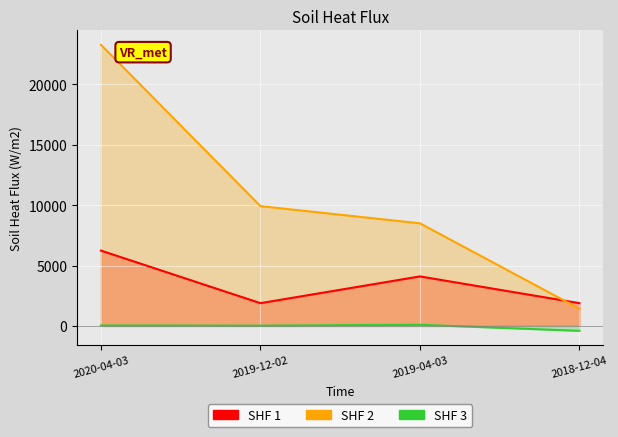

Reading left to right, transcribe all the data shown in this chart.

transactionShares: 2020-04-03=6238	2019-12-02=1883	2019-04-03=4099	2018-12-04=1884
sharesOwnedFollowingTransaction: 2020-04-03=23290	2019-12-02=9923	2019-04-03=8499	2018-12-04=1425
pctchgSharesOwned: 2020-04-03=37	2019-12-02=23	2019-04-03=93	2018-12-04=-410